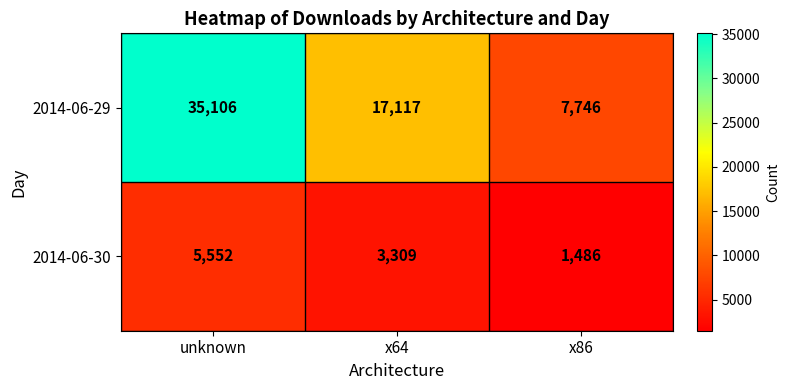

Between unknown and x86, which series saw the biggest shift?

2014-06-29